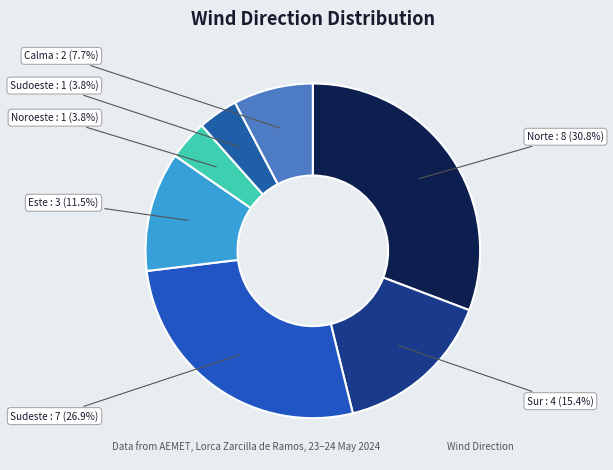

How many slices are in this pie chart?

7